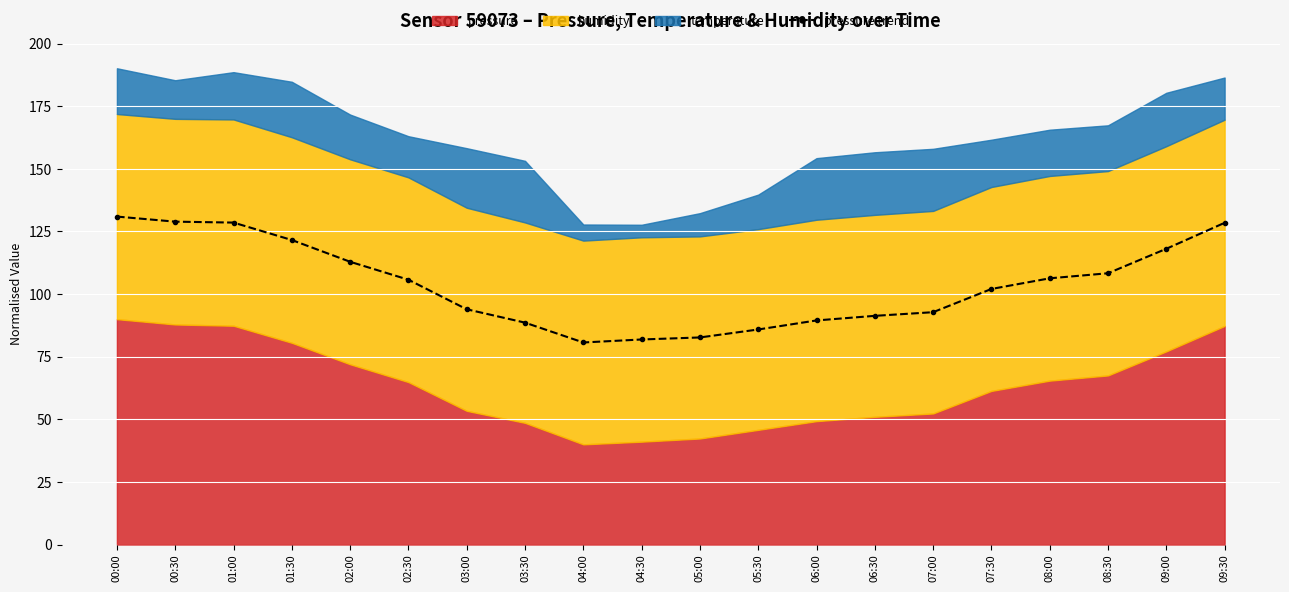

At which label is the value closest to 105?

02:30